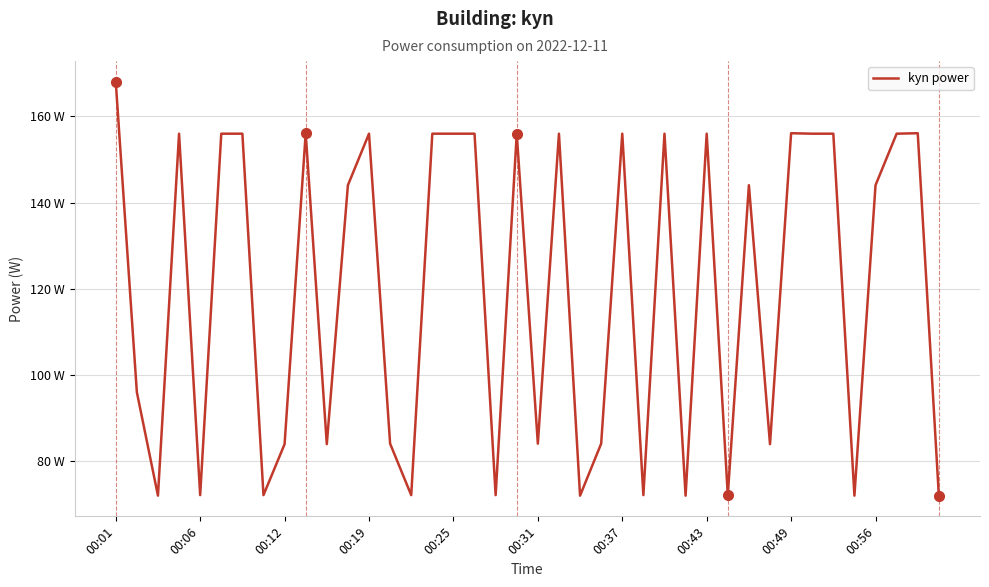

Is this an area chart (filled region under the line)?

No